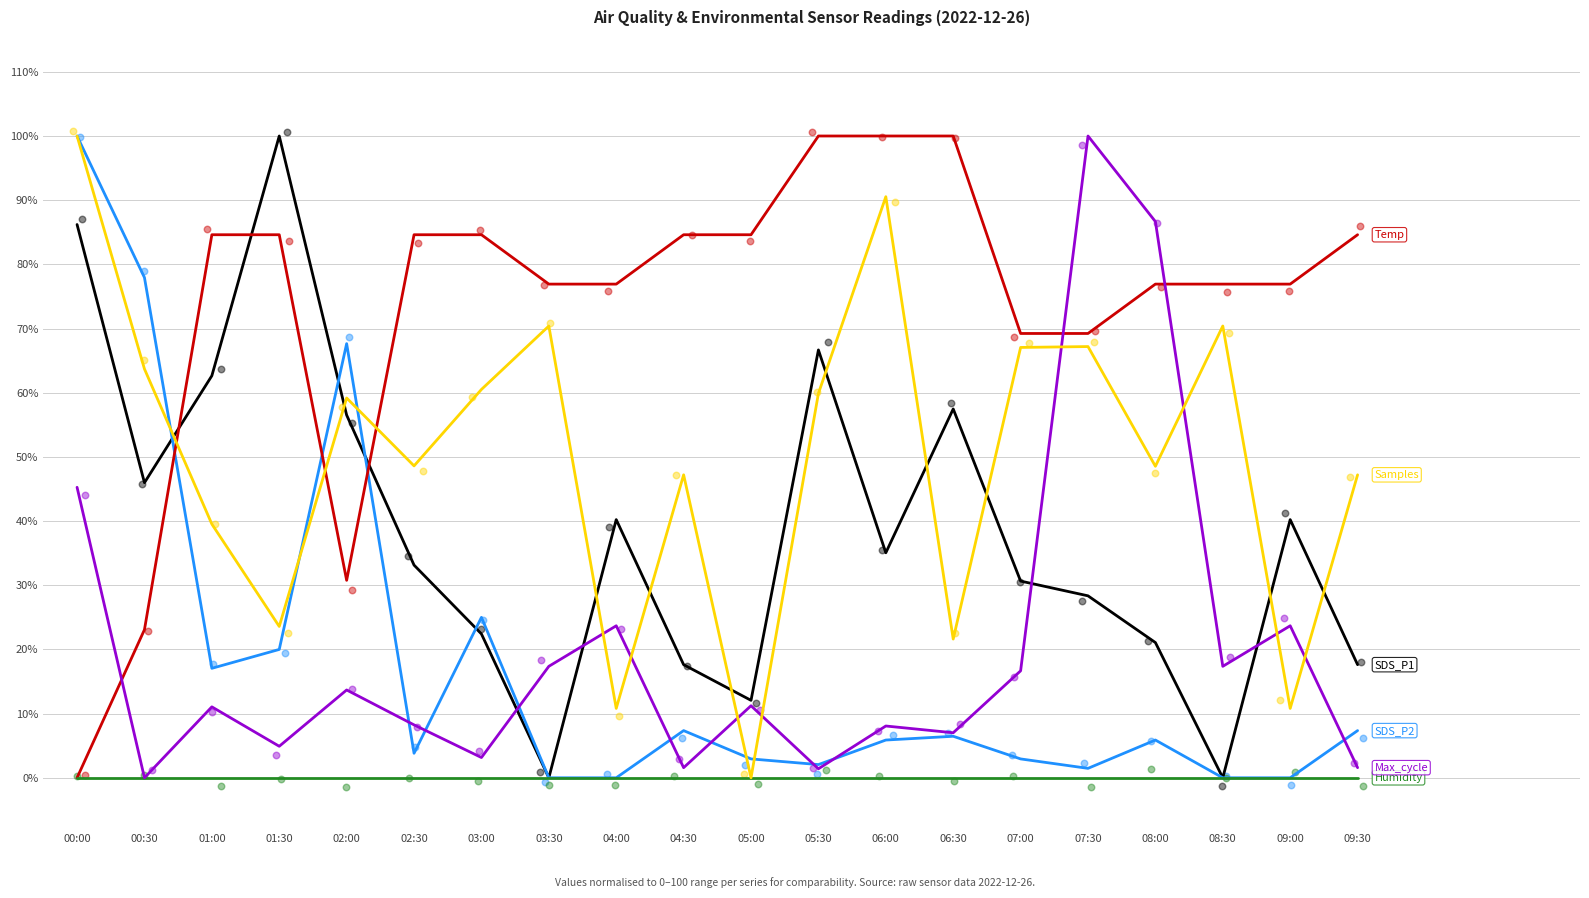

What are all the series names shown in the legend?

SDS_P1, SDS_P2, Temp, Humidity, Max_cycle, Samples